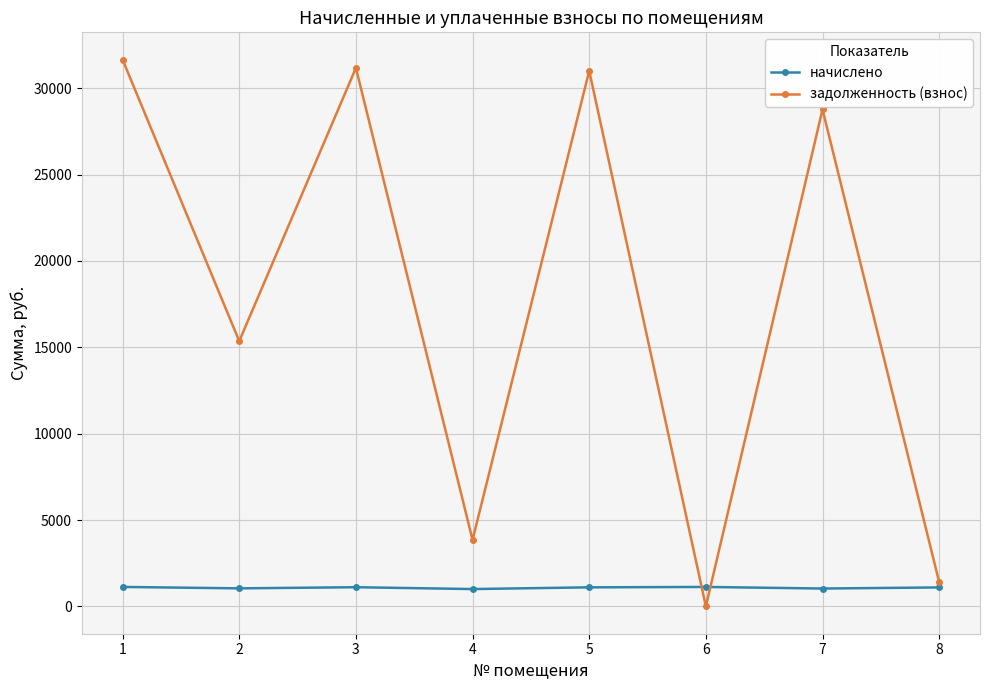

Which category has the highest value across all series?

1